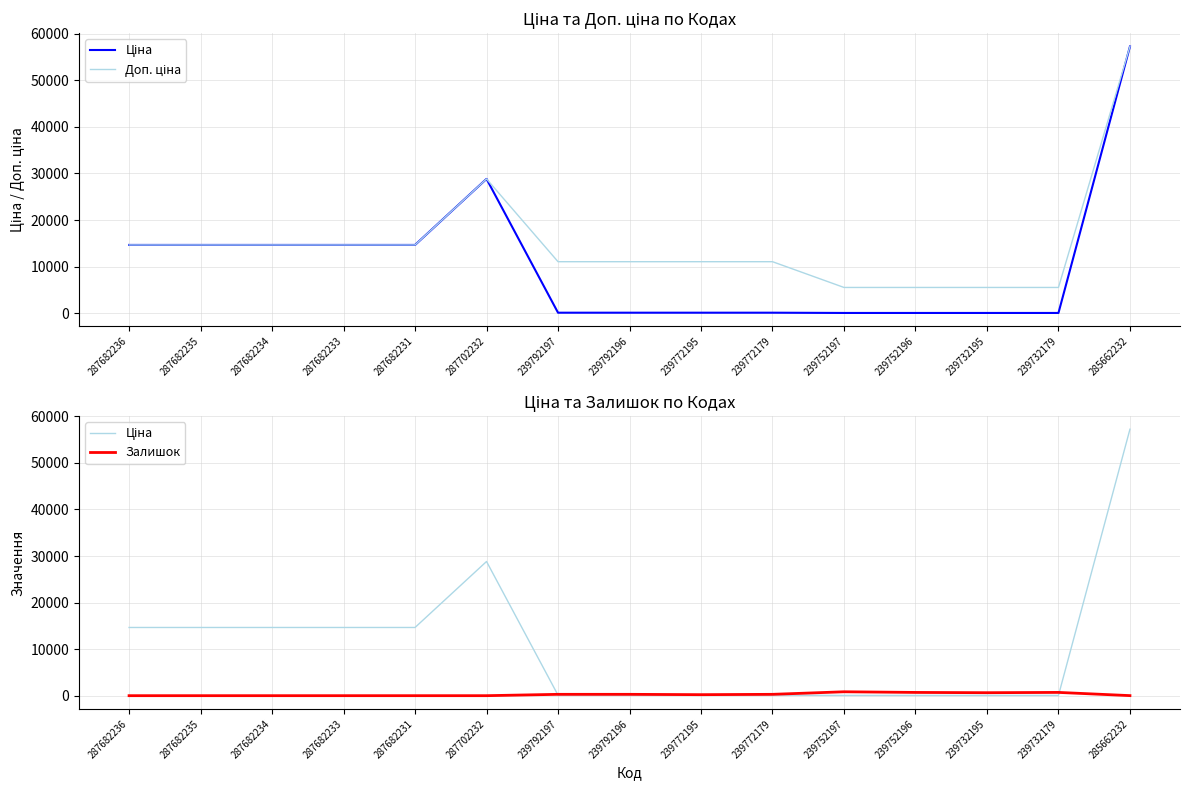

Is the value of Залишок at 239732195 greater than the value of Ціна at 239772179?

Yes